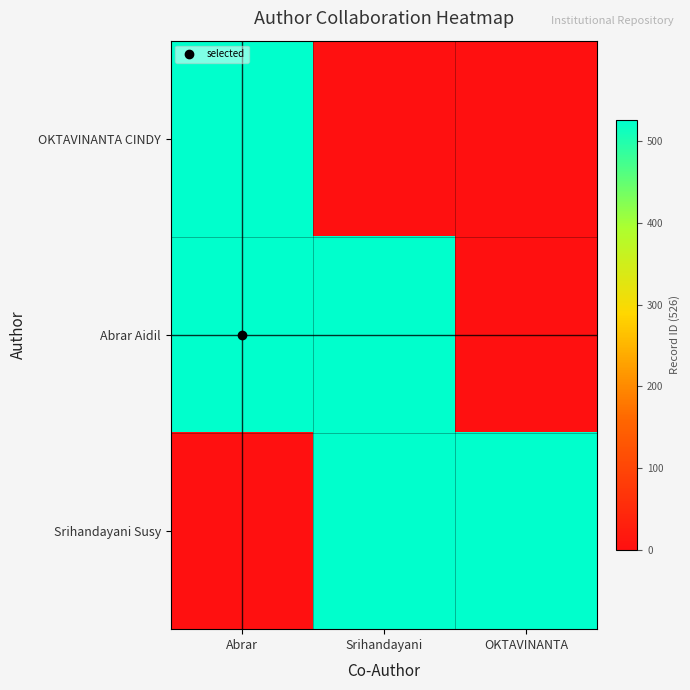

At which category is the sum across all series the highest?

Abrar